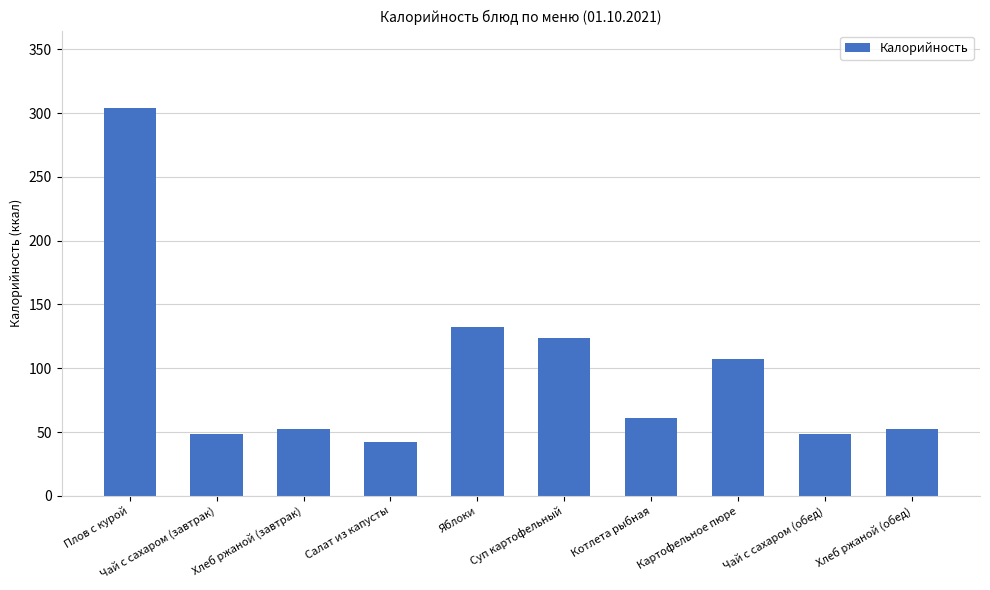

Are the bars horizontal?

No